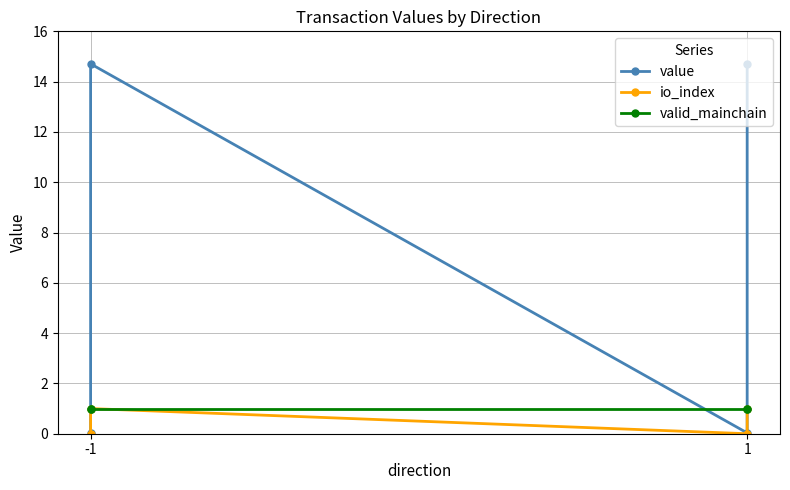

Rank the series by their maximum value, from lowest to highest.

io_index, valid_mainchain, value